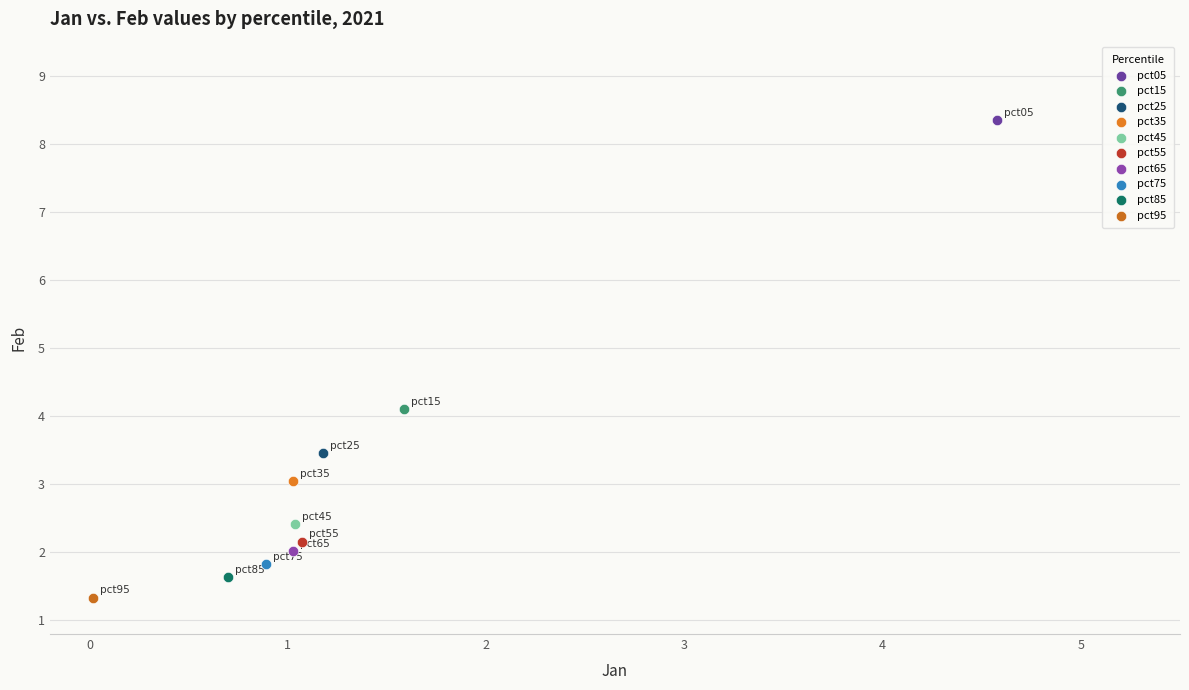

Which series reaches the maximum Y coordinate?

pct05